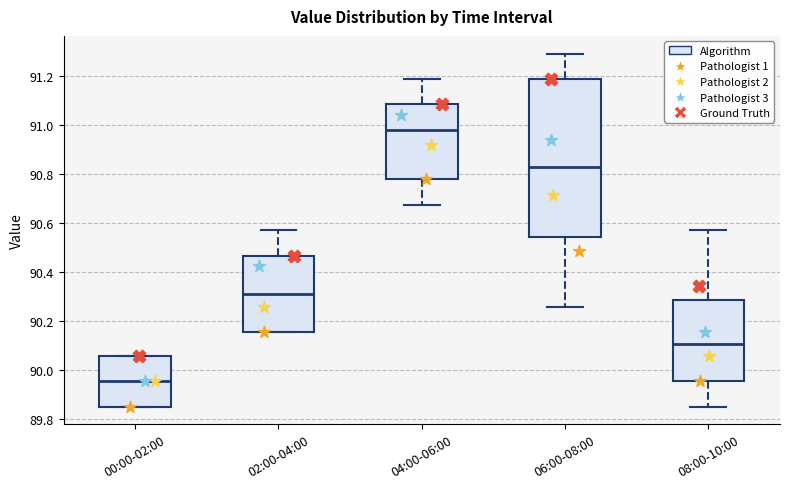

Reading left to right, read every box against the y-axis: the position of its median line, the range the box covers, and the ends of its whiskers. The values are not printed on the chart, so give them approximately, as read against the axis.

00:00-02:00: median 89.96, box 89.84 to 90.06, whiskers 89.84 to 90.06
02:00-04:00: median 90.32, box 90.16 to 90.46, whiskers 90.16 to 90.58
04:00-06:00: median 90.98, box 90.78 to 91.08, whiskers 90.68 to 91.18
06:00-08:00: median 90.82, box 90.54 to 91.18, whiskers 90.26 to 91.30
08:00-10:00: median 90.10, box 89.96 to 90.28, whiskers 89.84 to 90.58